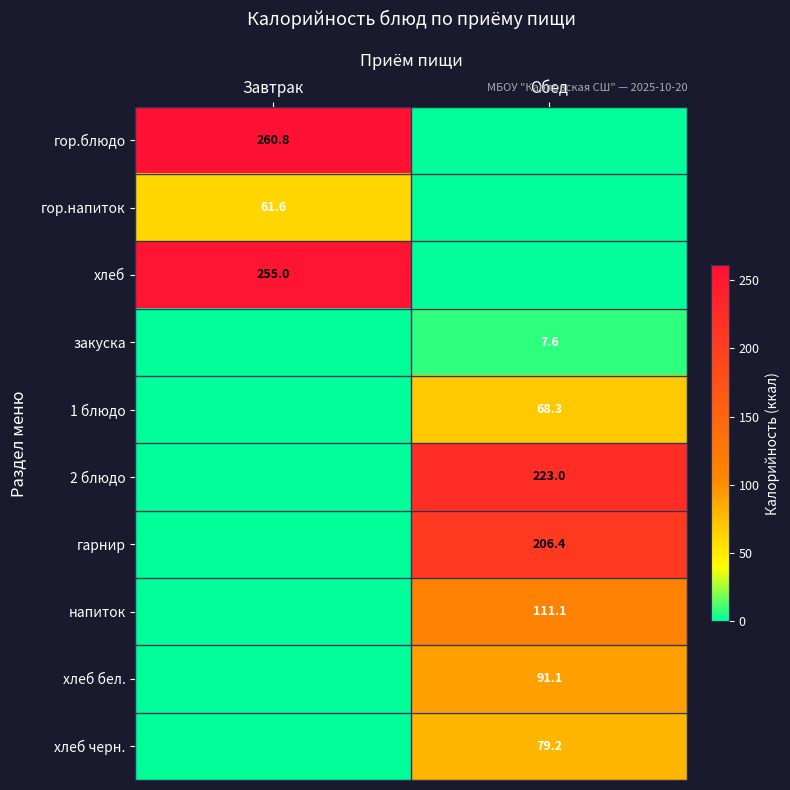

The value of гор.напиток at Завтрак is 23.5. True or false?

False